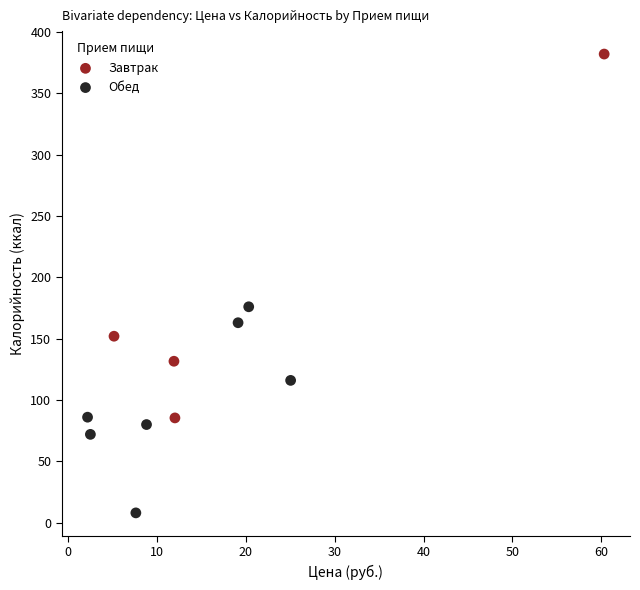

Which series contains the lowest Y value?

Обед